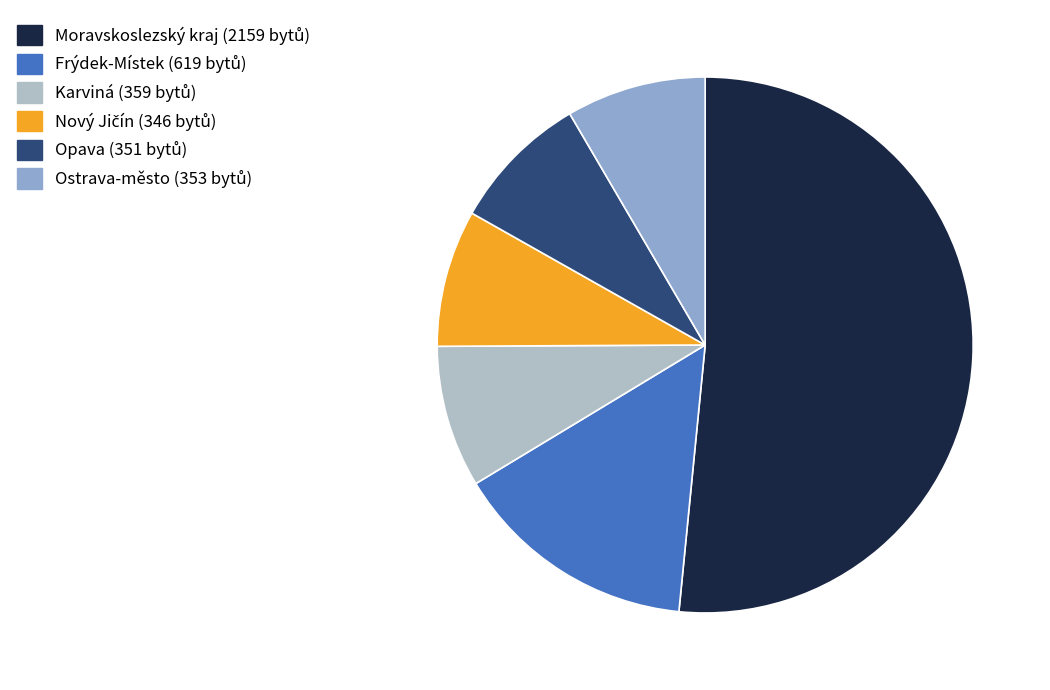

The Karviná slice represents 23% of the pie. True or false?

False